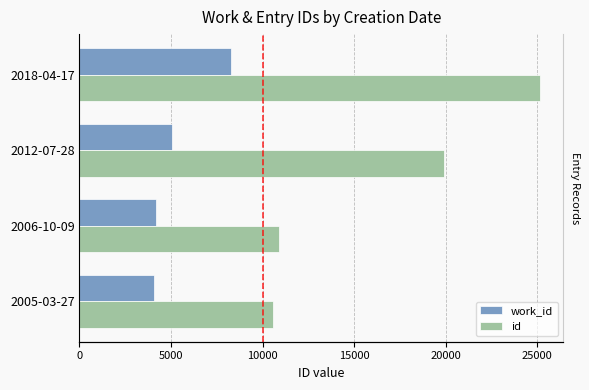

Which has a higher value, 2018-04-17 or 2012-07-28?

2018-04-17